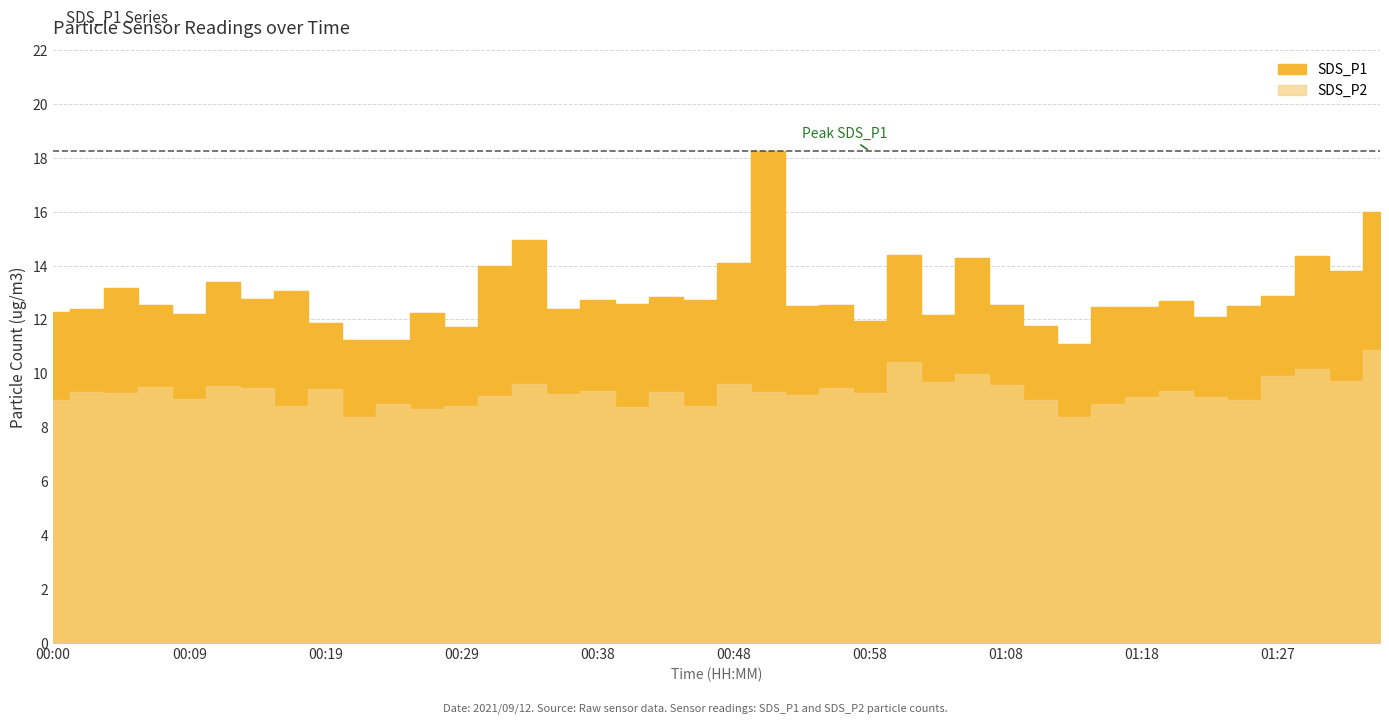

Where is the first local minimum for SDS_P1?

00:09